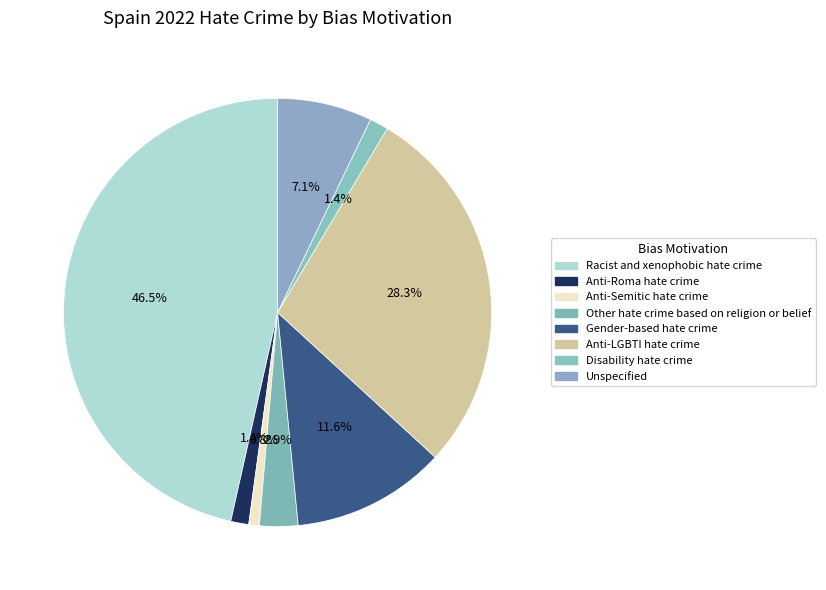

To the nearest percent, what is the difference between the Racist and xenophobic hate crime and Disability hate crime slice percentages?

45%